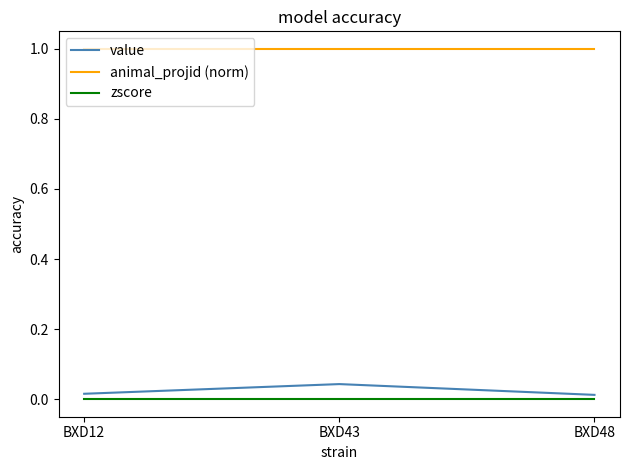

What is the sum of all value values?

0.1